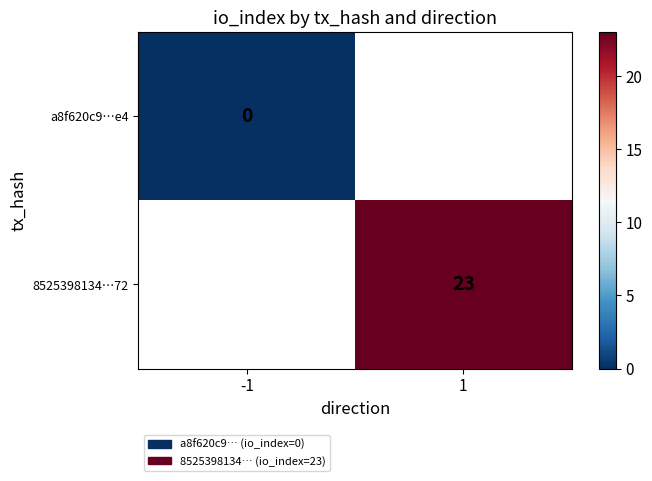

Is the value of 8525398134…72 at 1 greater than the value of a8f620c9…e4 at -1?

Yes